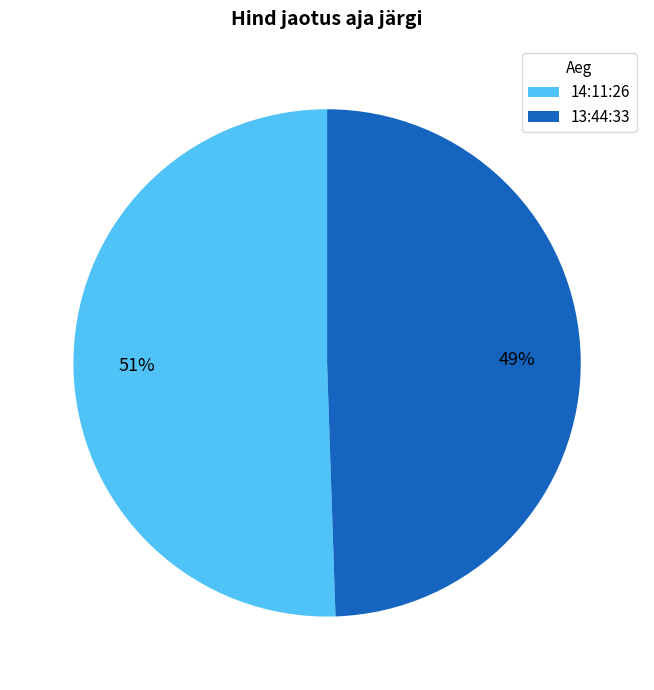

Which has a higher value, 14:11:26 or 13:44:33?

14:11:26